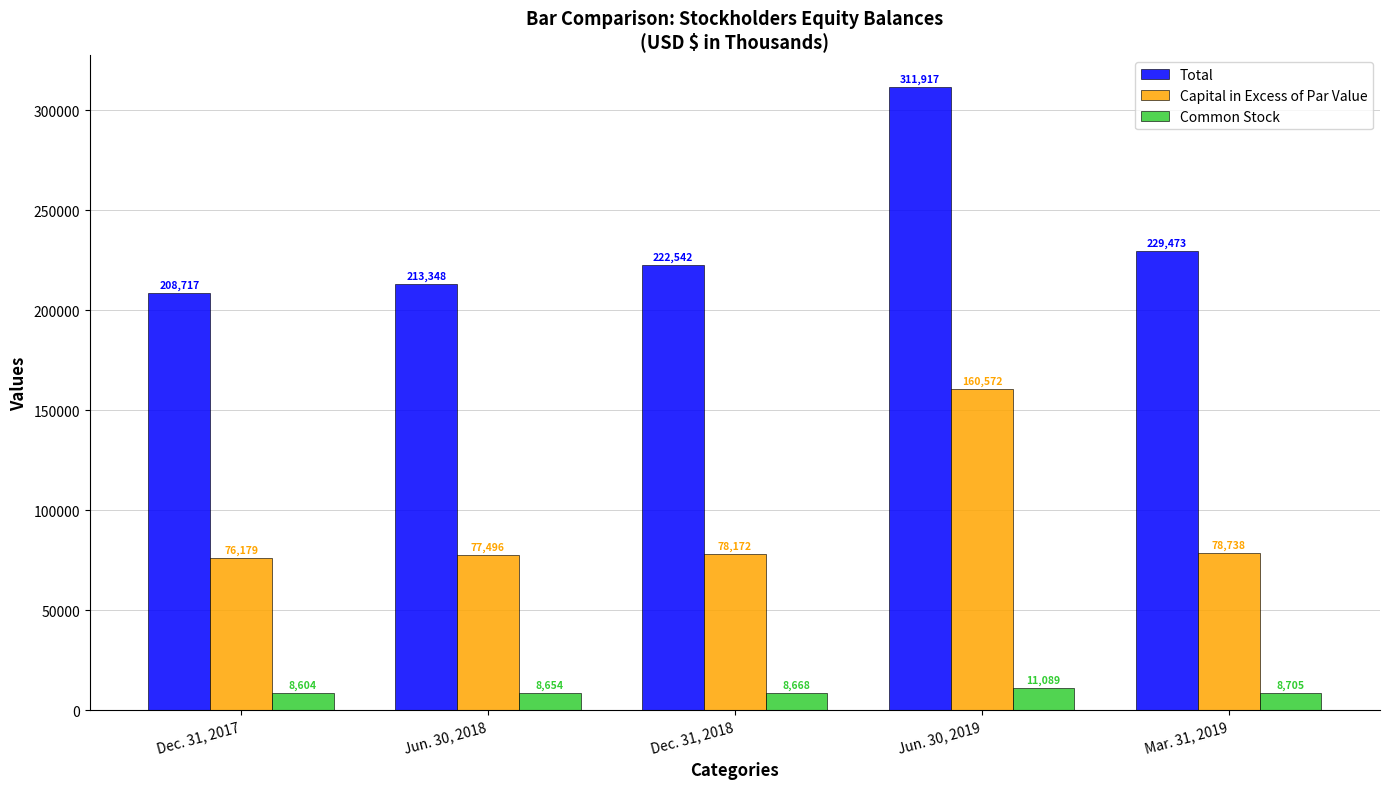

What is the lowest value of the Total series?

208717